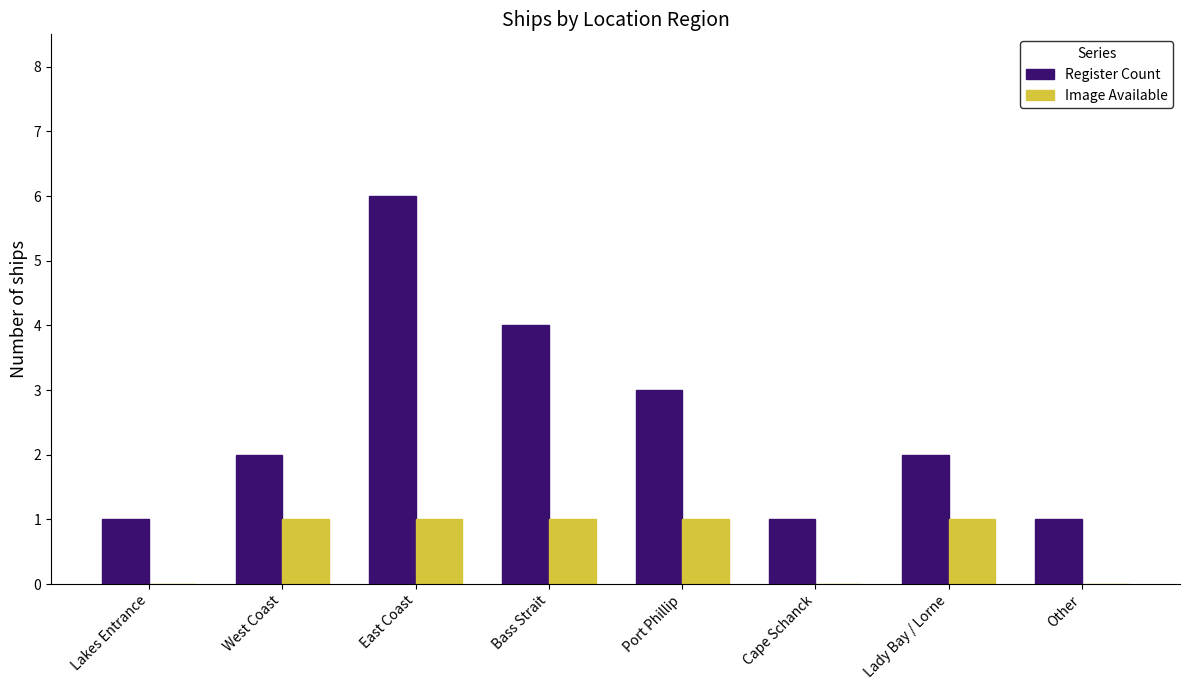

Reading right to left, what are all the values shown in this chart?

Register Count: 1	2	1	3	4	6	2	1
Image Available: 0	1	0	1	1	1	1	0